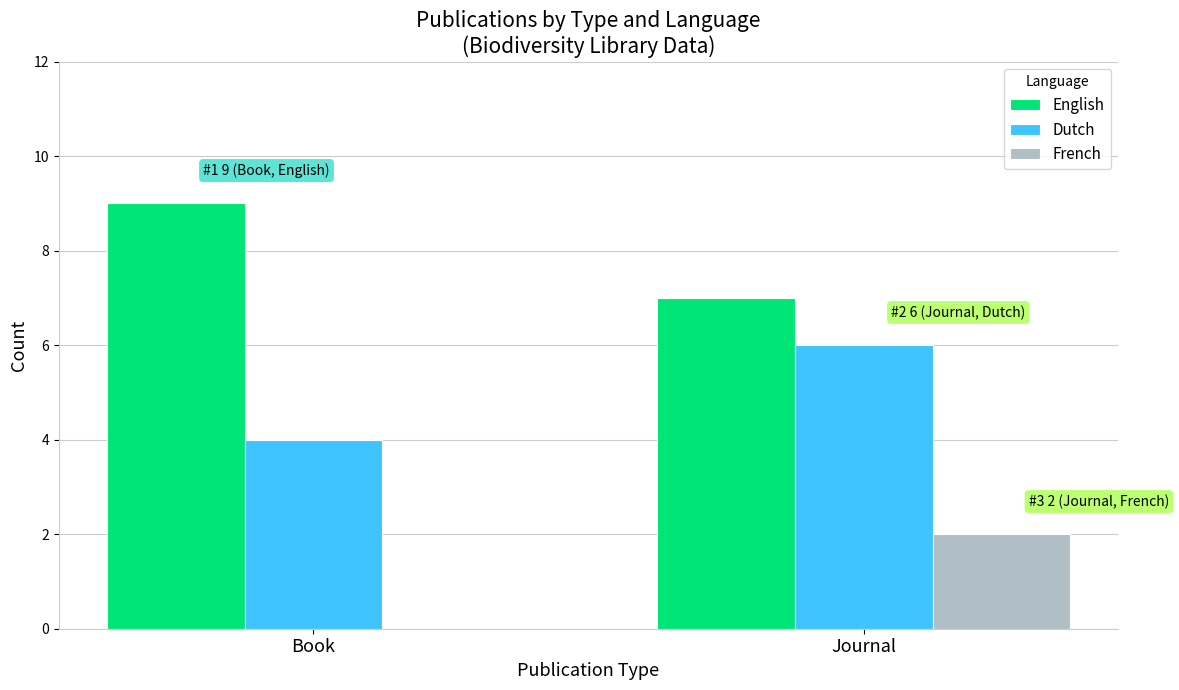

What is the total value across all series at Journal?

15